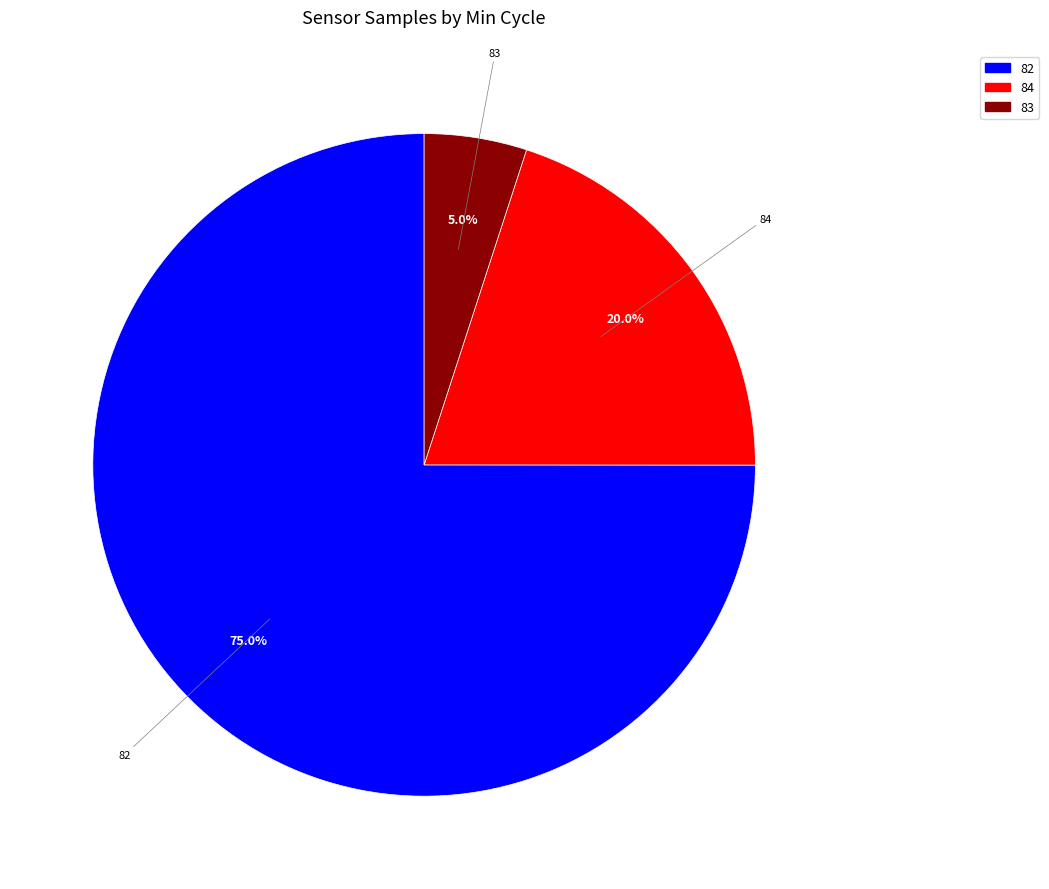

Is there any slice that represents more than half of the pie?

Yes